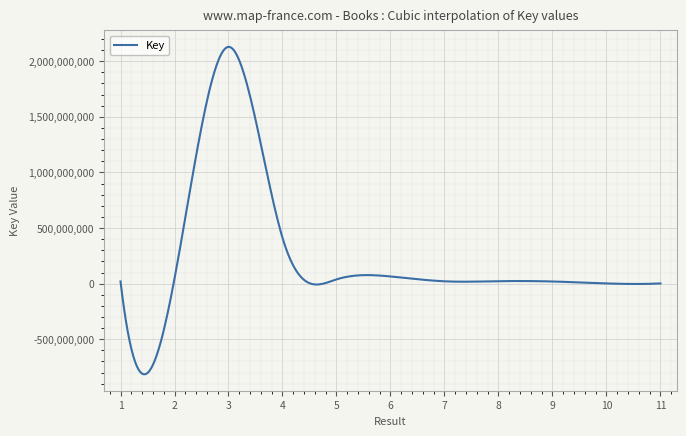

How many lines are shown in the chart?

1